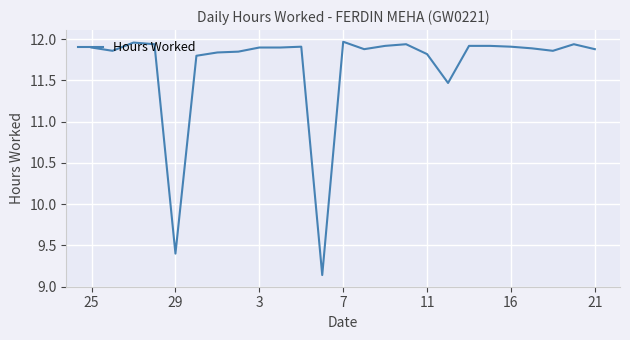

What is the difference between the maximum and minimum values?

2.8